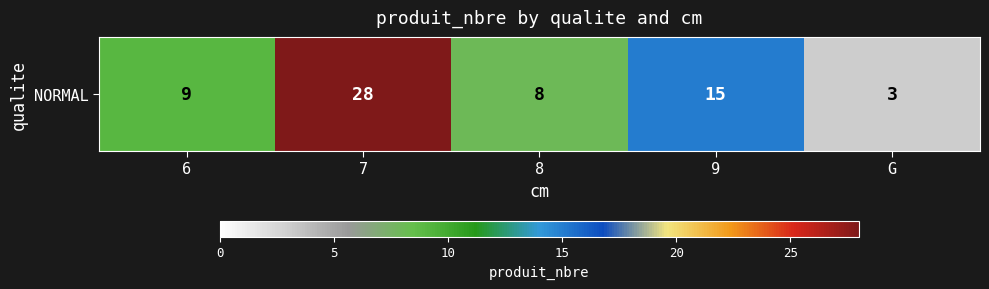

Which label corresponds to the largest value in the chart?

7